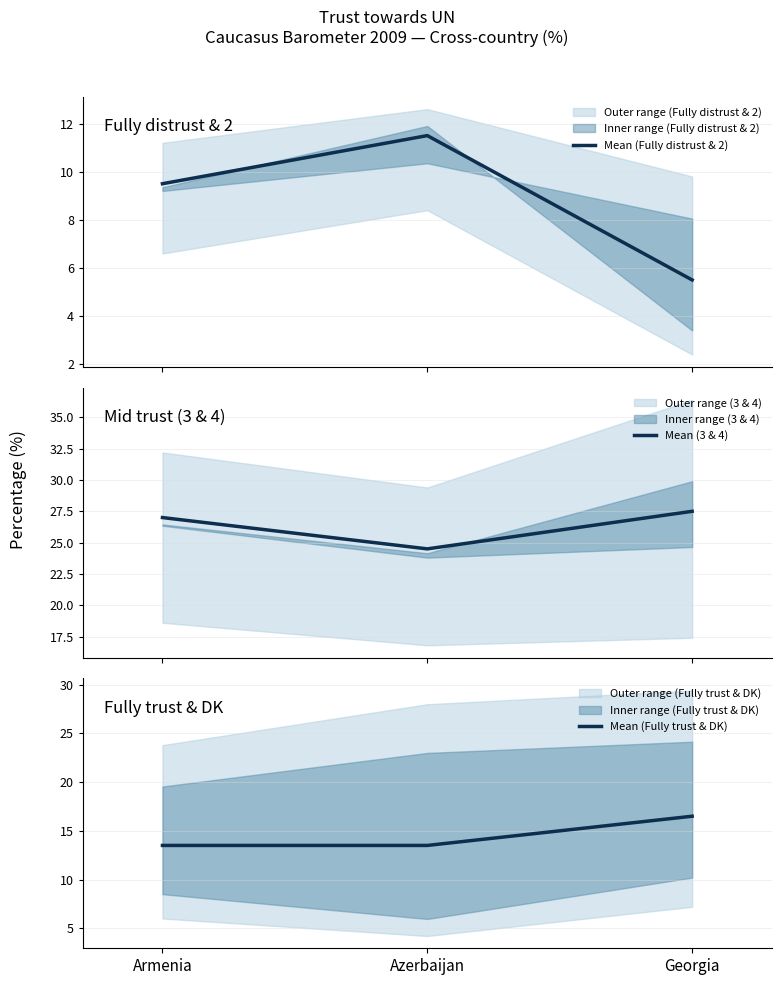

Rank the series by their maximum value, from highest to lowest.

Mean (3 & 4), Mean (Fully trust & DK), Mean (Fully distrust & 2)